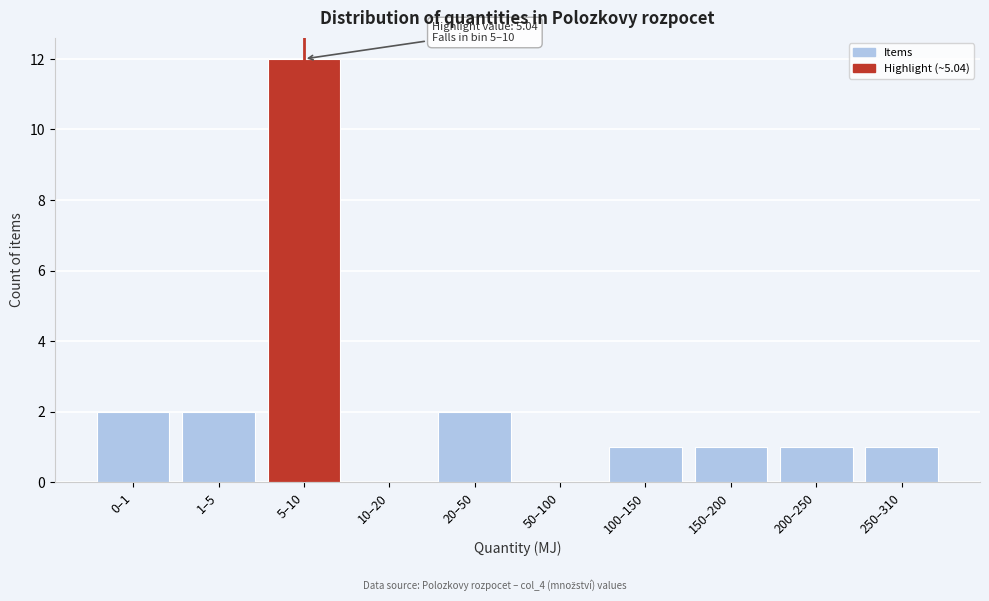

Reading left to right, list all the values displayed in this chart.

0–1=2	1–5=2	5–10=12	10–20=0	20–50=2	50–100=0	100–150=1	150–200=1	200–250=1	250–310=1